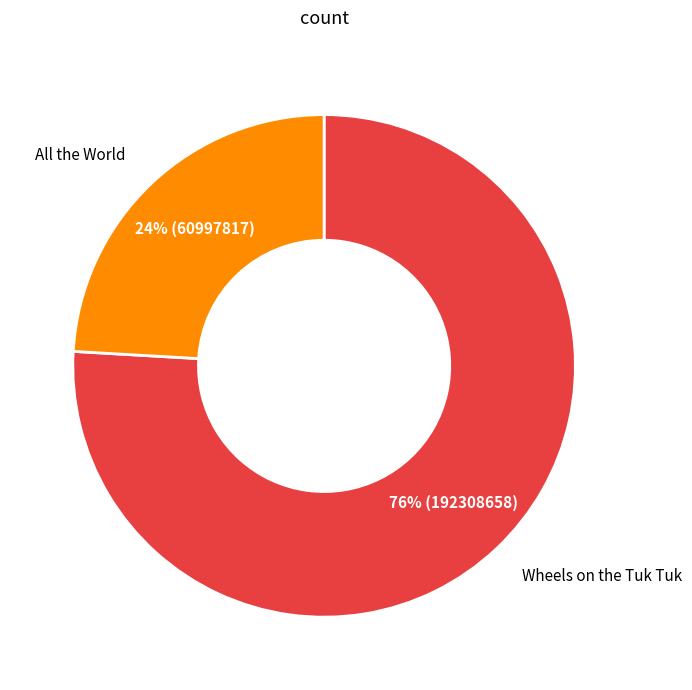

Do All the World and Wheels on the Tuk Tuk together represent more than half of the pie?

Yes